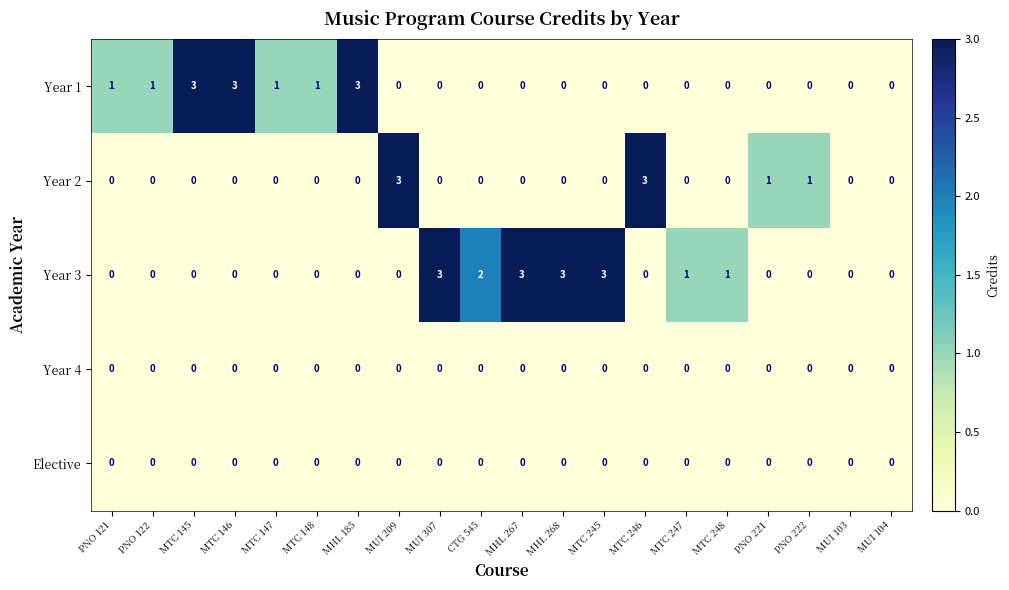

True or false: Elective has a value of 0 at PNO 121.

True